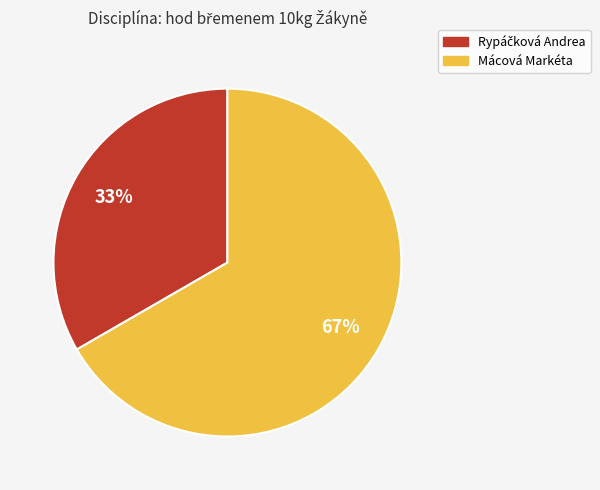

Which category has the biggest portion of the pie?

Mácová Markéta